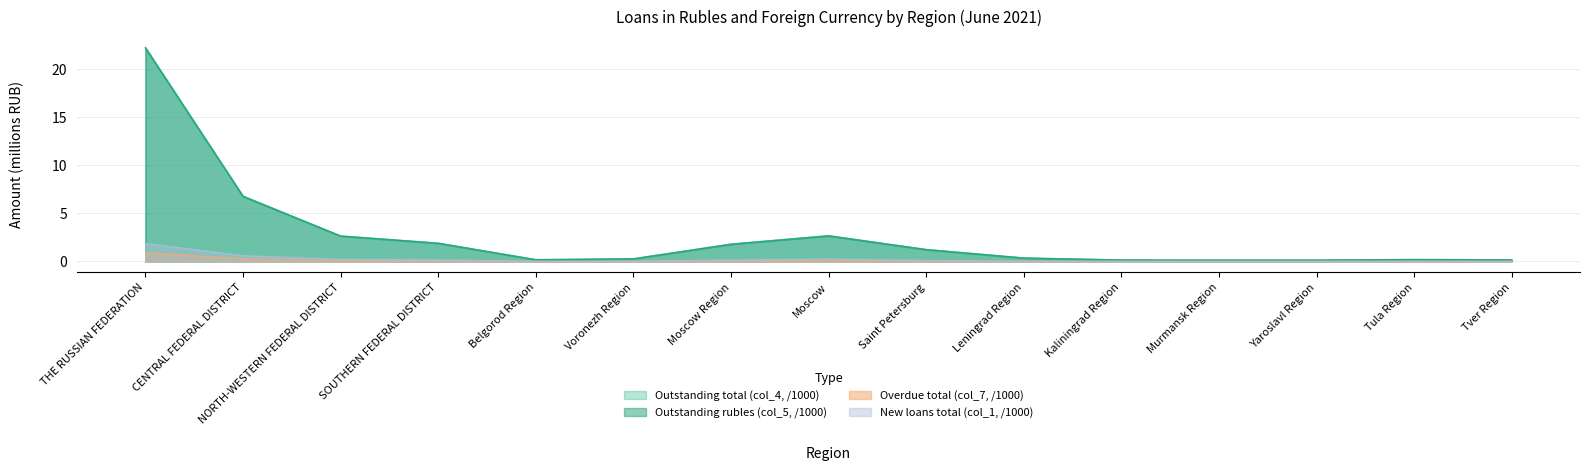

True or false: Outstanding total (col_4, /1000) and Outstanding rubles (col_5, /1000) cross at least once.

False